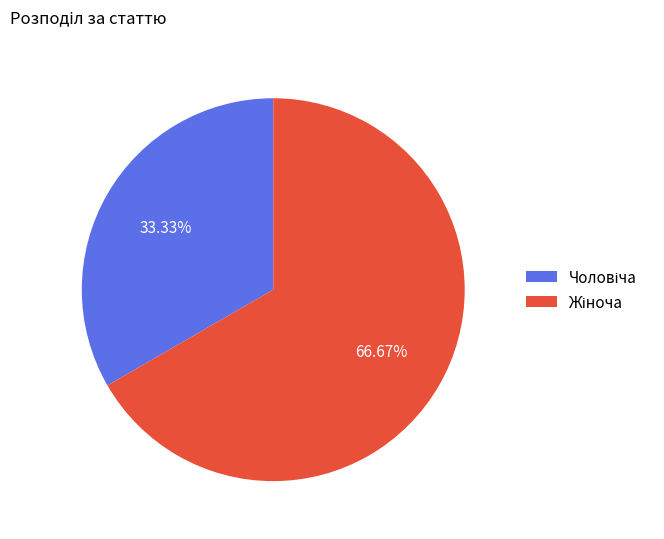

Does any single category account for the majority?

Yes